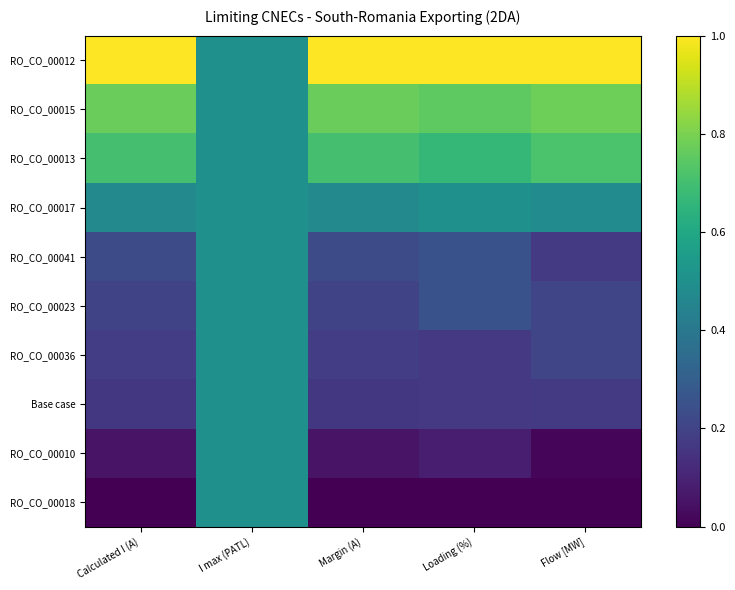

Reading right to left, extract all data points from this chart.

RO_CO_00012: Flow [MW]=1.0	Loading (%)=1.0	Margin (A)=1.0	I max (PATL)=0.5	Calculated I (A)=1.0
RO_CO_00015: Flow [MW]=0.8	Loading (%)=0.8	Margin (A)=0.8	I max (PATL)=0.5	Calculated I (A)=0.8
RO_CO_00013: Flow [MW]=0.7	Loading (%)=0.7	Margin (A)=0.7	I max (PATL)=0.5	Calculated I (A)=0.7
RO_CO_00017: Flow [MW]=0.5	Loading (%)=0.5	Margin (A)=0.5	I max (PATL)=0.5	Calculated I (A)=0.5
RO_CO_00041: Flow [MW]=0.2	Loading (%)=0.2	Margin (A)=0.2	I max (PATL)=0.5	Calculated I (A)=0.2
RO_CO_00023: Flow [MW]=0.2	Loading (%)=0.2	Margin (A)=0.2	I max (PATL)=0.5	Calculated I (A)=0.2
RO_CO_00036: Flow [MW]=0.2	Loading (%)=0.2	Margin (A)=0.2	I max (PATL)=0.5	Calculated I (A)=0.2
Base case: Flow [MW]=0.2	Loading (%)=0.2	Margin (A)=0.2	I max (PATL)=0.5	Calculated I (A)=0.2
RO_CO_00010: Flow [MW]=0.0	Loading (%)=0.1	Margin (A)=0.1	I max (PATL)=0.5	Calculated I (A)=0.1
RO_CO_00018: Flow [MW]=0.0	Loading (%)=0.0	Margin (A)=0.0	I max (PATL)=0.5	Calculated I (A)=0.0